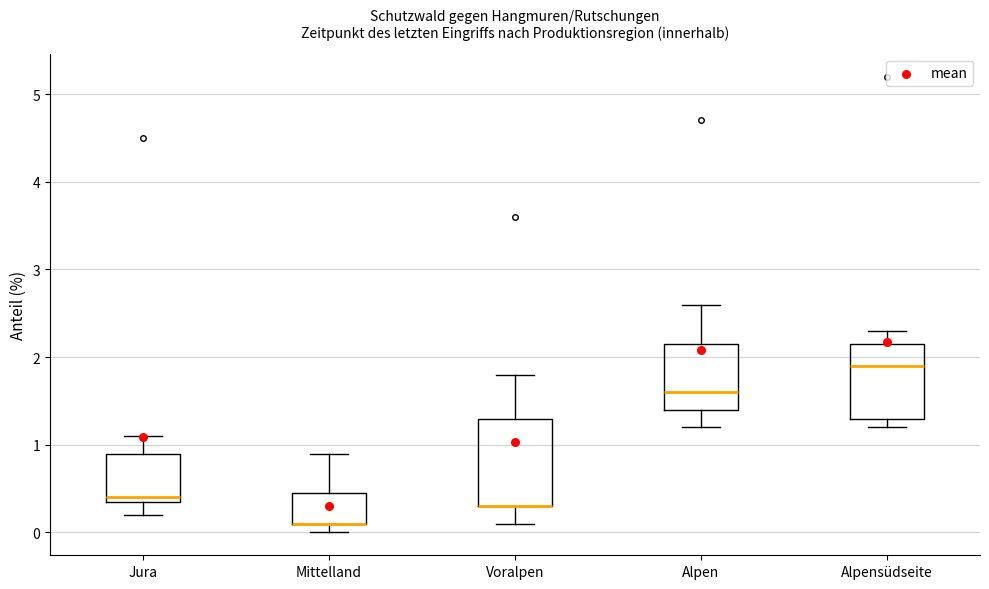

Which box is the tallest, from its lower edge to its upper edge?

Voralpen